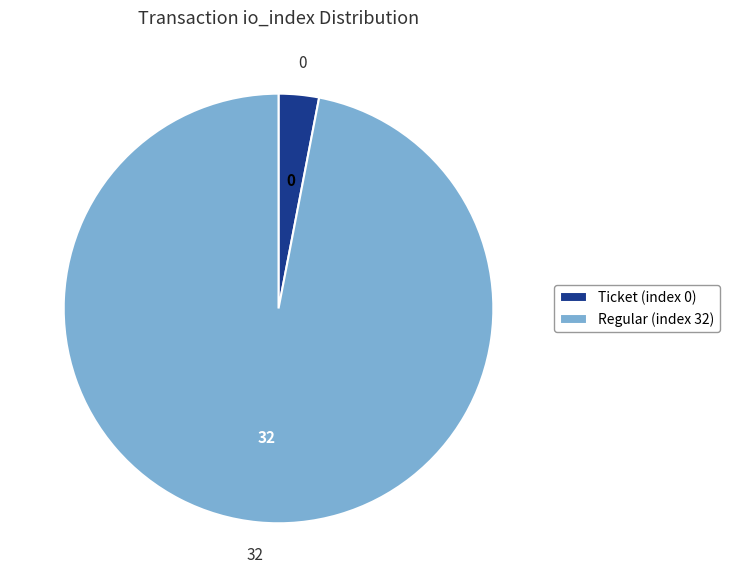

Is there a majority slice in this chart?

Yes